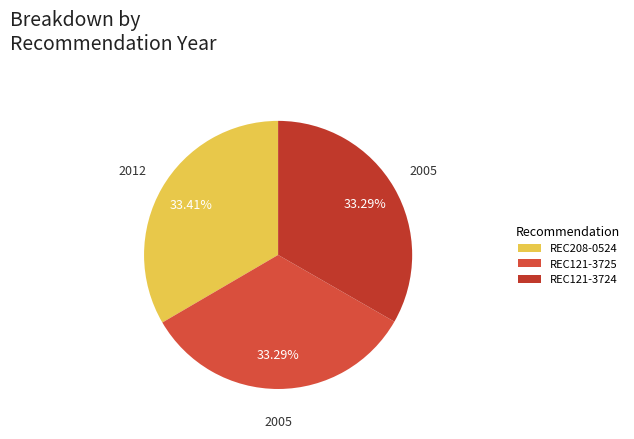

To the nearest percent, what percentage of the pie is REC121-3725?

33%